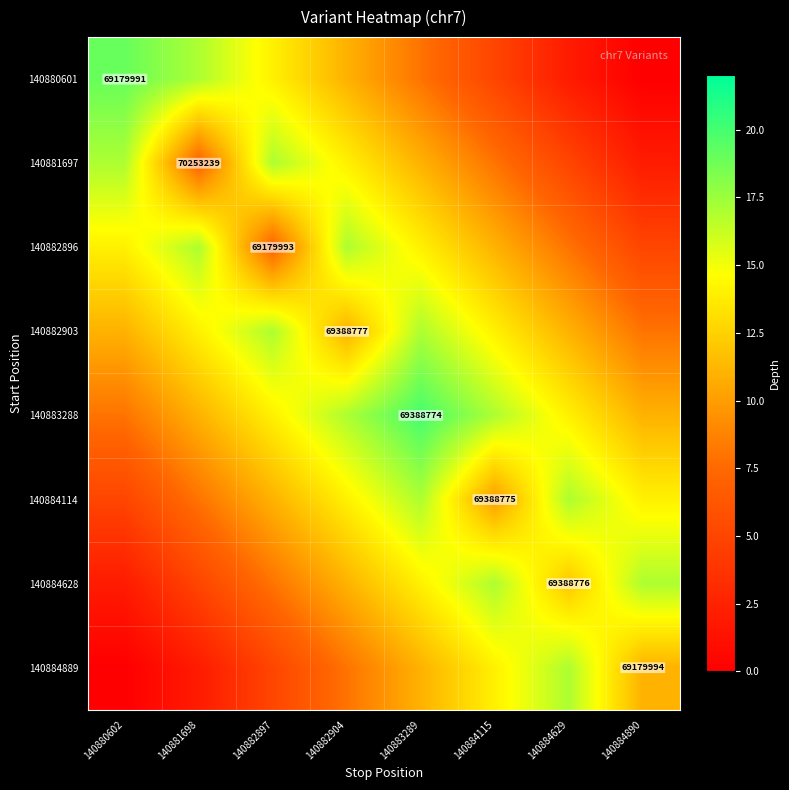

What is the maximum value shown in the chart?

20